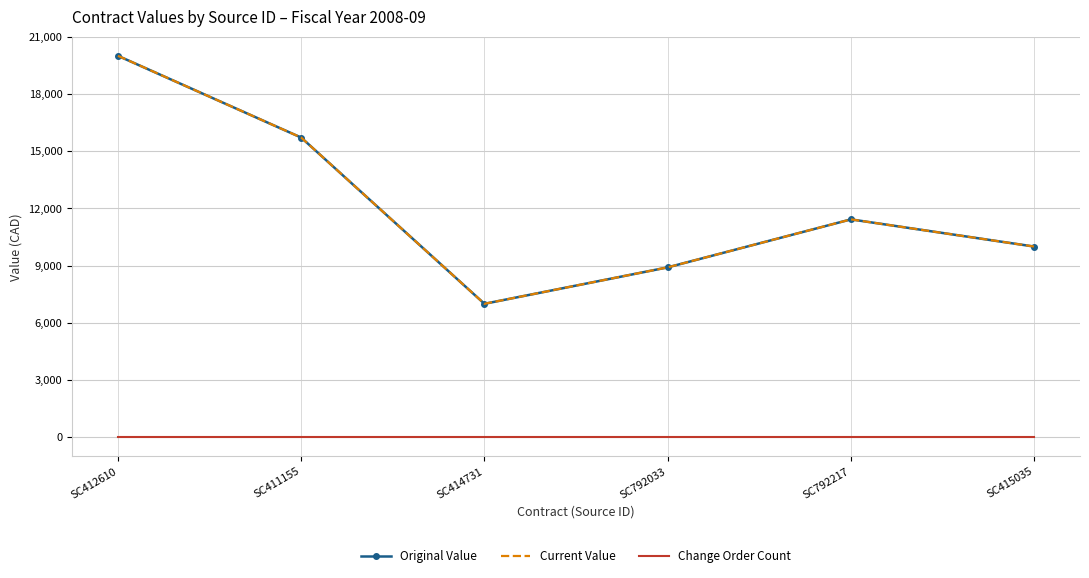

In Current Value, how many points are higher than both neighbors (excluding endpoints)?

1